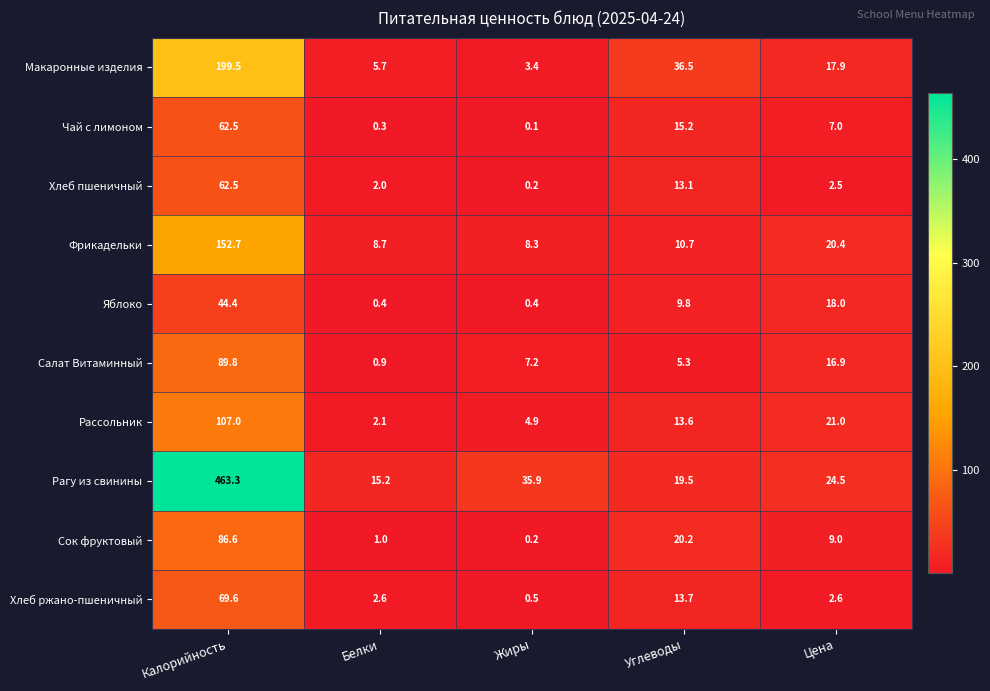

How many distinct data groups are displayed?

10